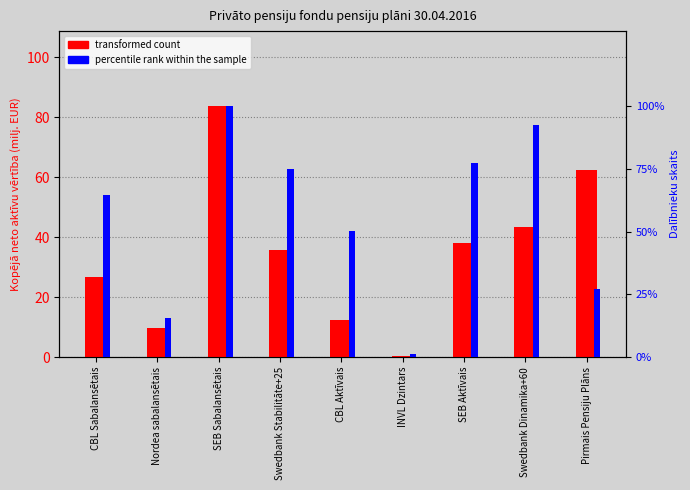

Reading left to right, list all the values displayed in this chart.

transformed count: CBL Sabalansētais=26.8	Nordea sabalansētais=9.8	SEB Sabalansētais=83.6	Swedbank Stabilitāte+25=35.9	CBL Aktīvais=12.5	INVL Dzintars=0.4	SEB Aktīvais=38.2	Swedbank Dinamika+60=43.5	Pirmais Pensiju Plāns=62.3
percentile rank within the sample: CBL Sabalansētais=30.0	Nordea sabalansētais=7.3	SEB Sabalansētais=46.5	Swedbank Stabilitāte+25=34.8	CBL Aktīvais=23.4	INVL Dzintars=0.5	SEB Aktīvais=36.0	Swedbank Dinamika+60=43.0	Pirmais Pensiju Plāns=12.7